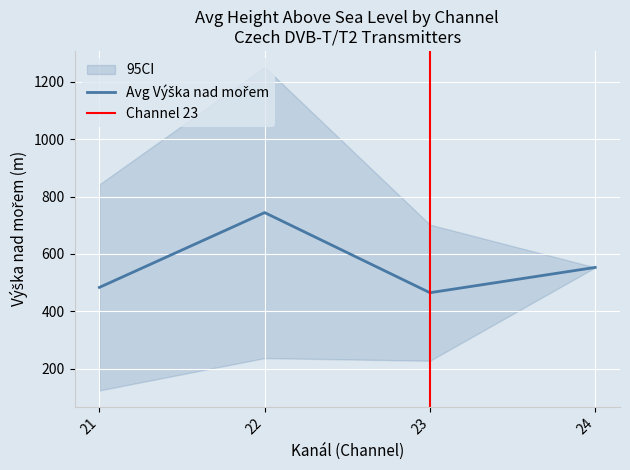

True or false: CI_low has more than 2 points higher than both neighbors.

False